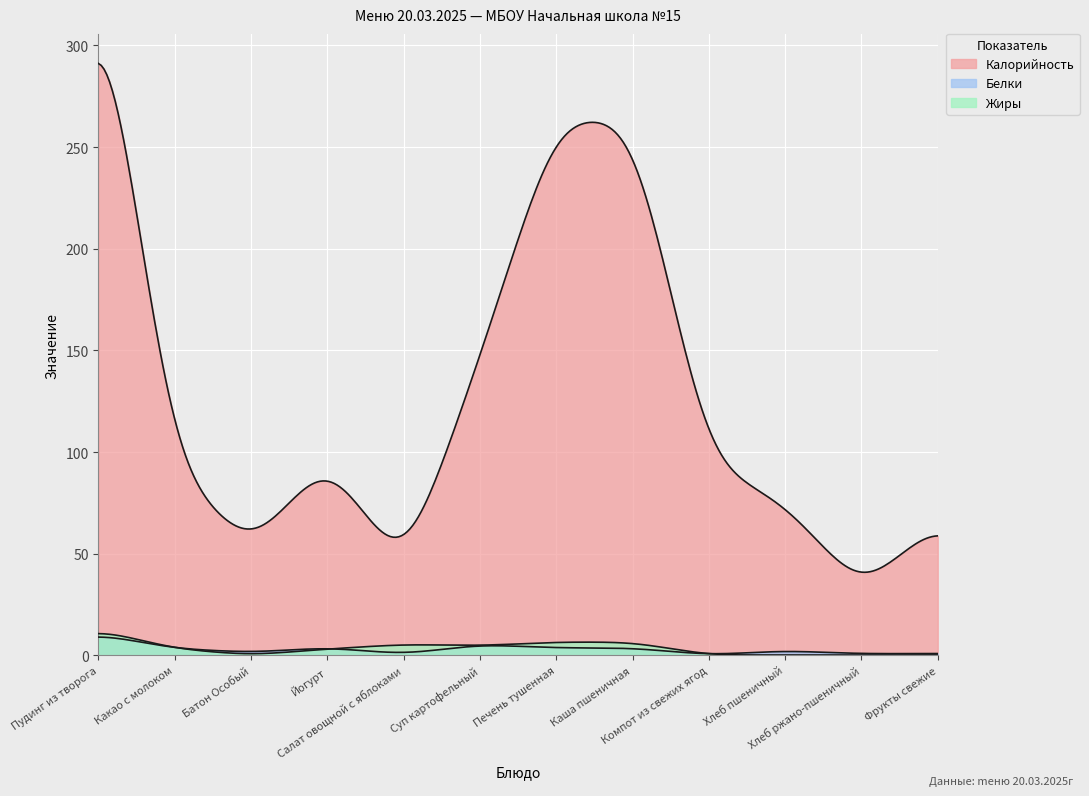

What is the value of the Белки point at the 9th from the left?

0.3